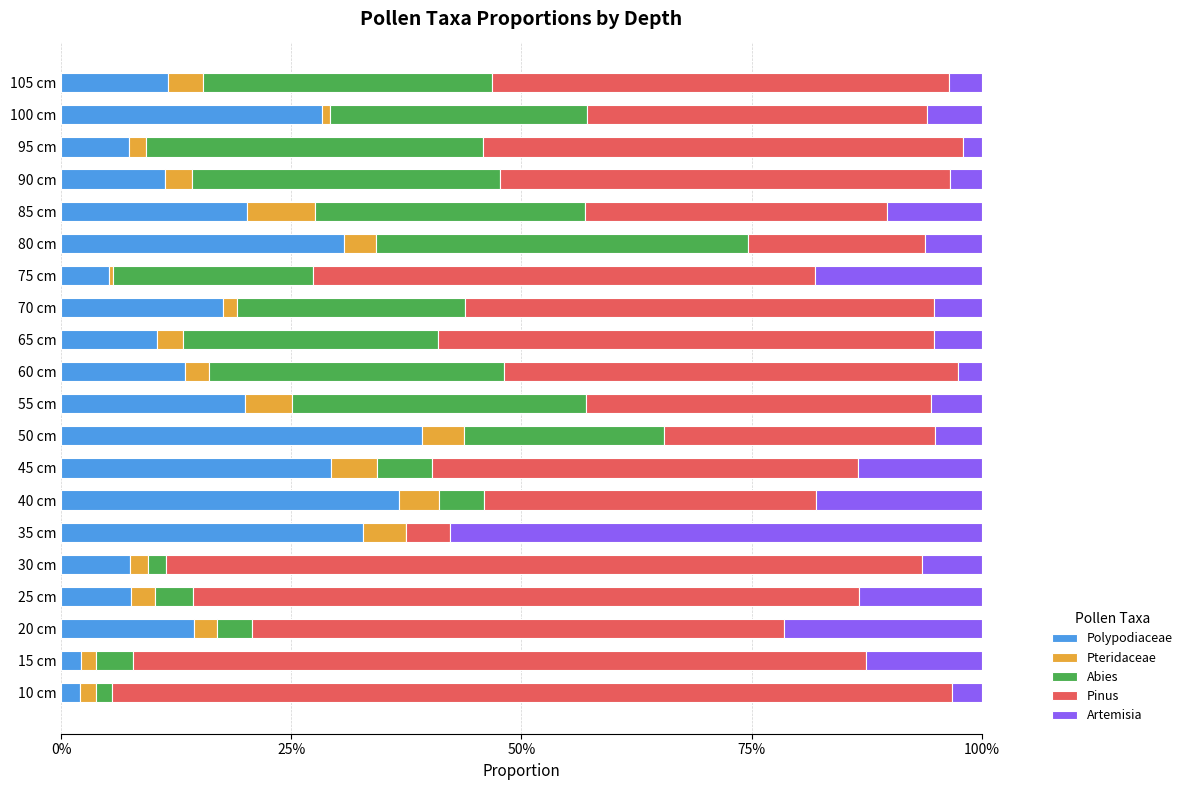

What is the average value of the Artemisia series?

0.1